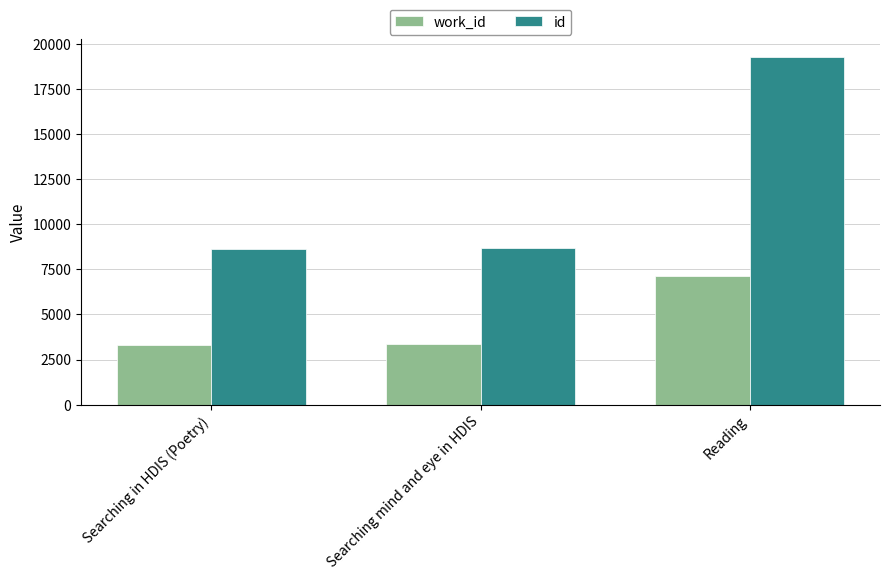

Is it true that id equals 19289 at Reading?

True